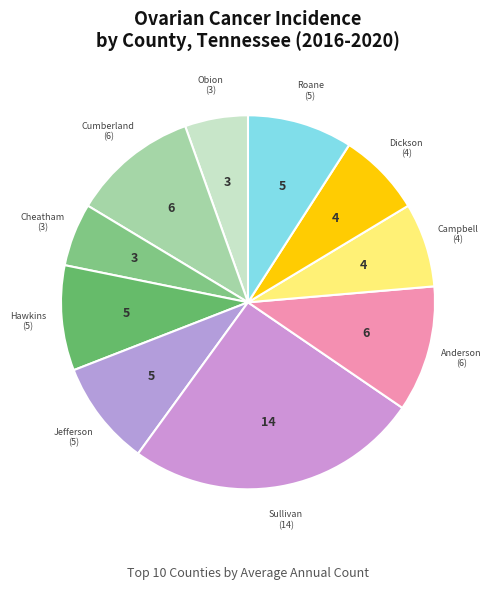

How many segments does this pie chart have?

10